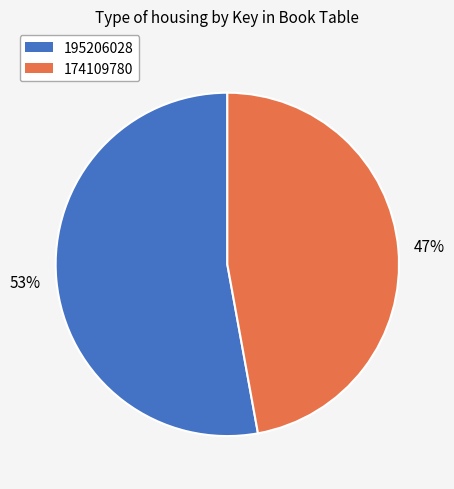

Is it true that 174109780 is 56% of the pie?

False